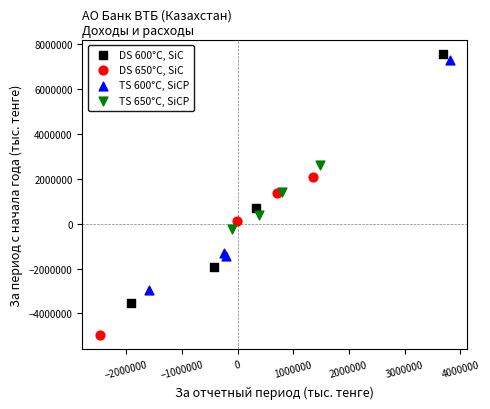

Which series has the widest spread of Y values?

DS 600°C, SiC